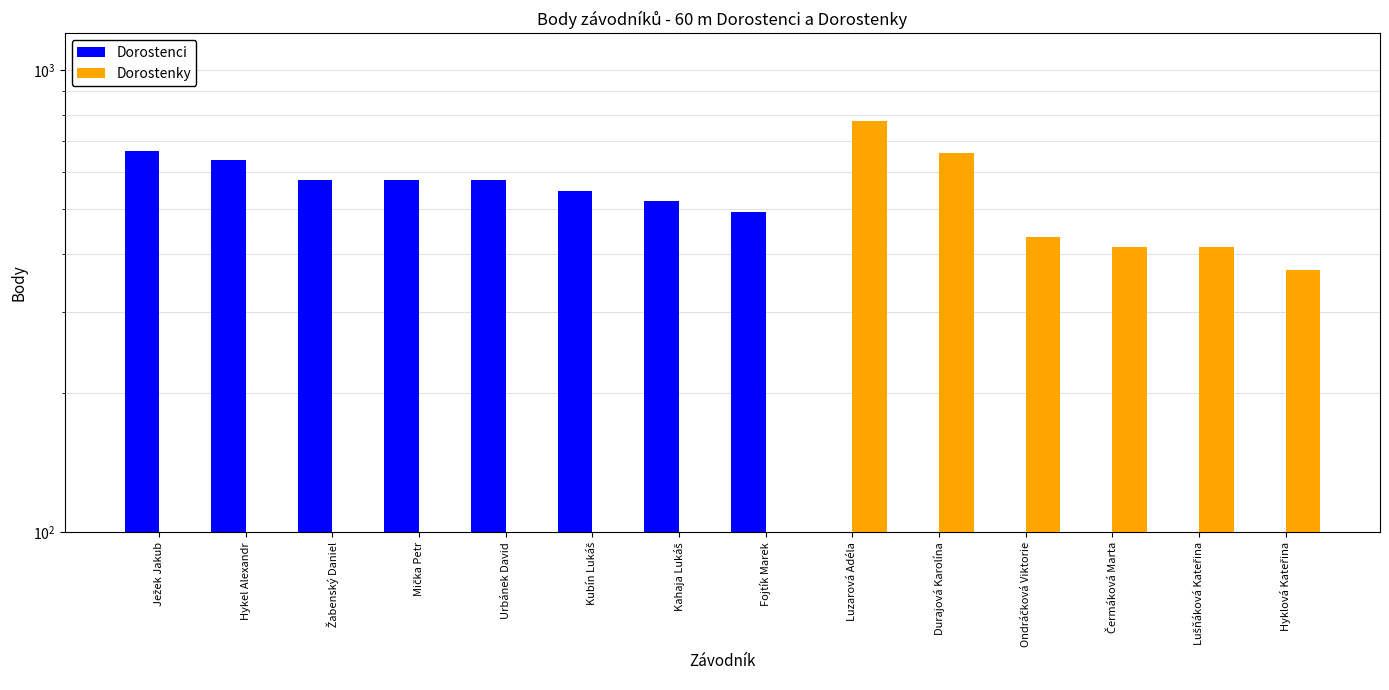

Where does the Dorostenci series first go above 520?

Ježek Jakub